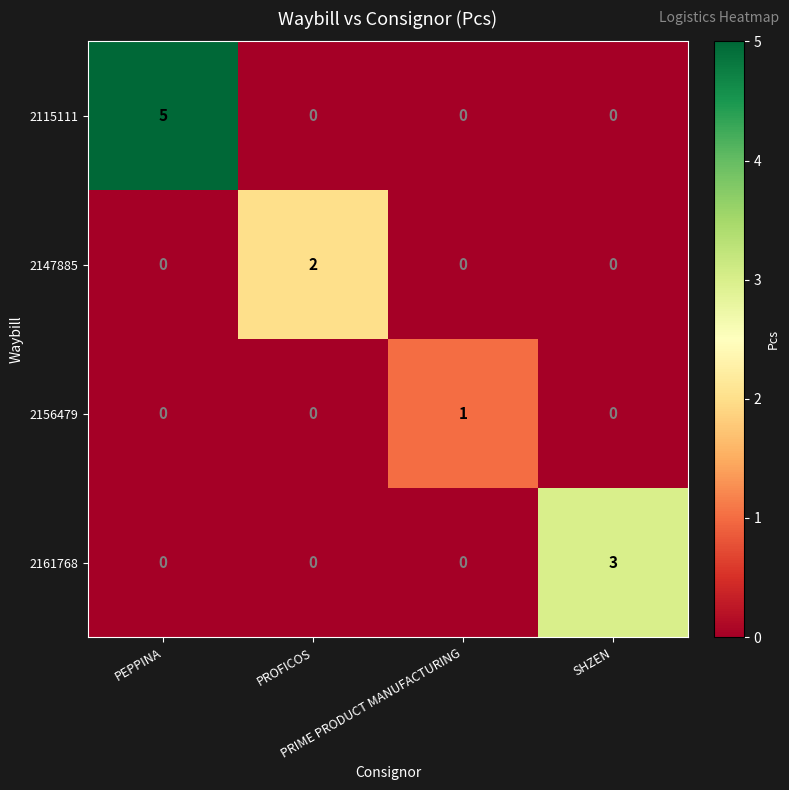

Which series has the largest range (max minus min)?

2115111